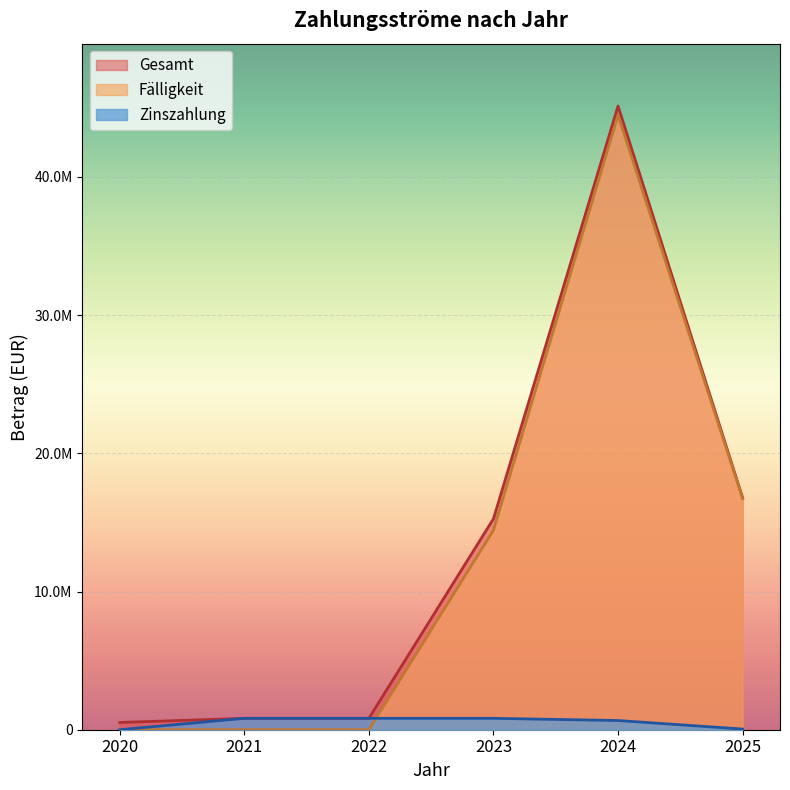

True or false: Zinszahlung has more than 2 points higher than both neighbors.

False